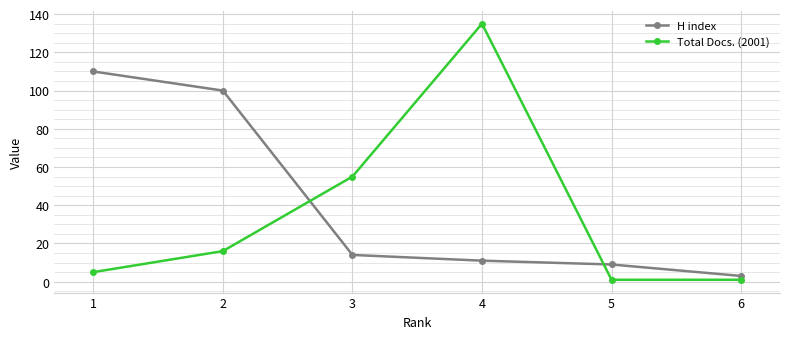

How many intersections are there between H index and Total Docs. (2001)?

2